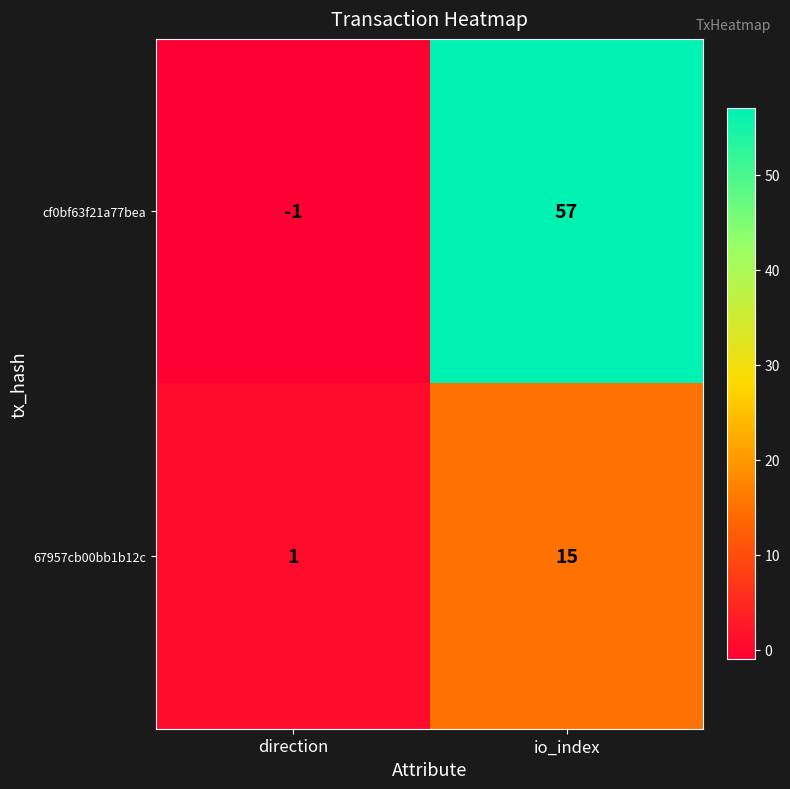

Rank the series by their average value, from lowest to highest.

67957cb00bb1b12c, cf0bf63f21a77bea